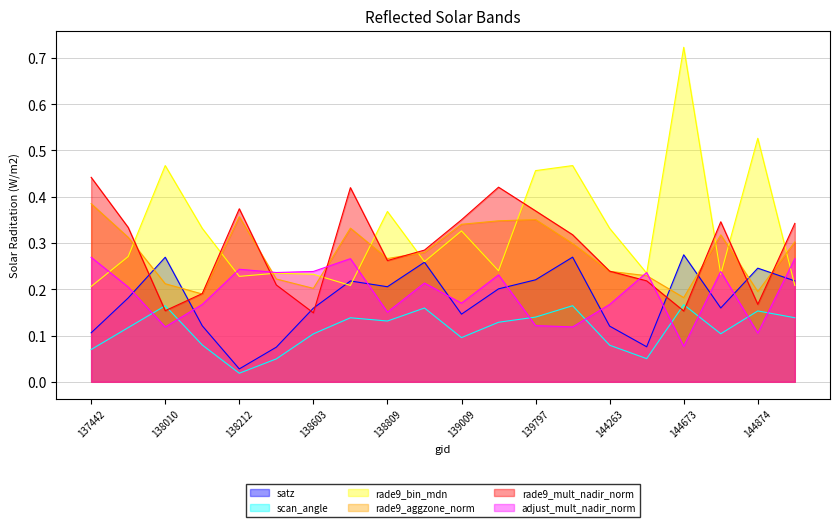

True or false: adjust_mult_nadir_norm has a value of 0.1 at 138010.

False